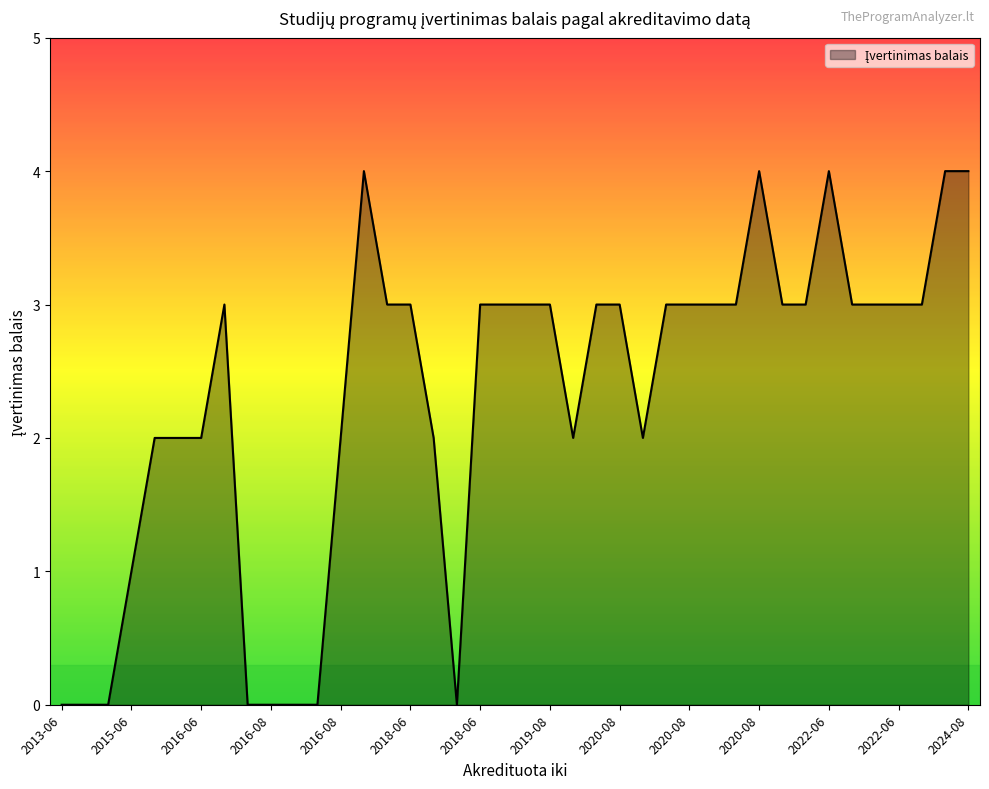

What is the difference between the maximum and minimum values?

4